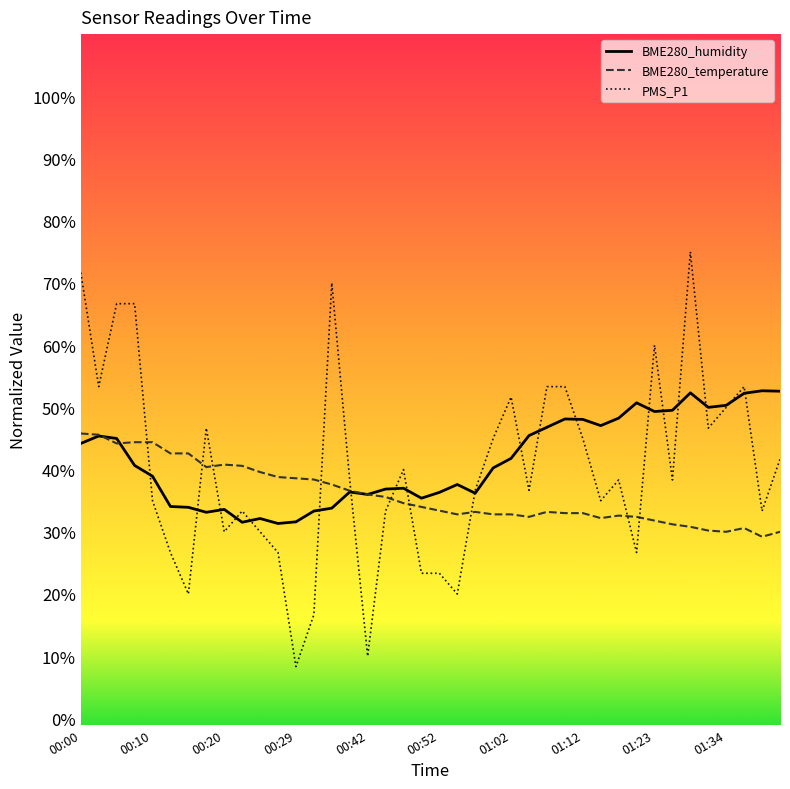

What is the difference between the second highest and second lowest values in the PMS_P1 series?

61.7